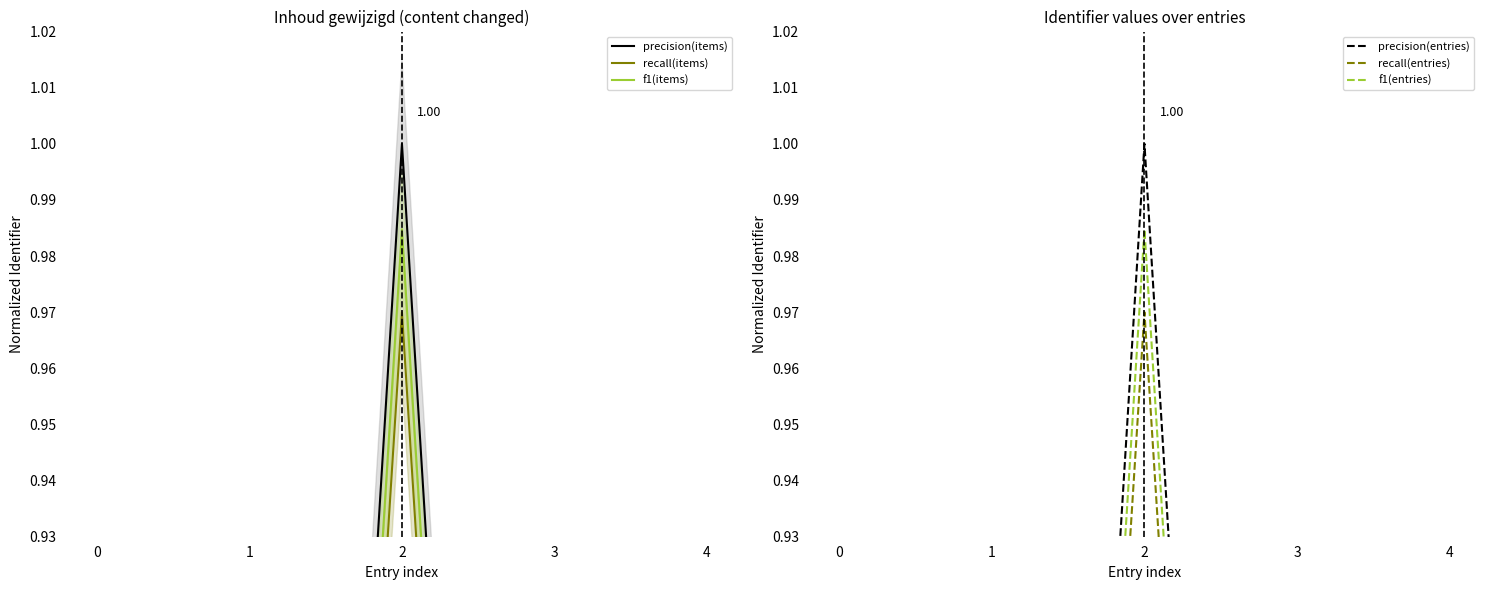

Is it true that f1(items) equals 0.5 at 1?

True